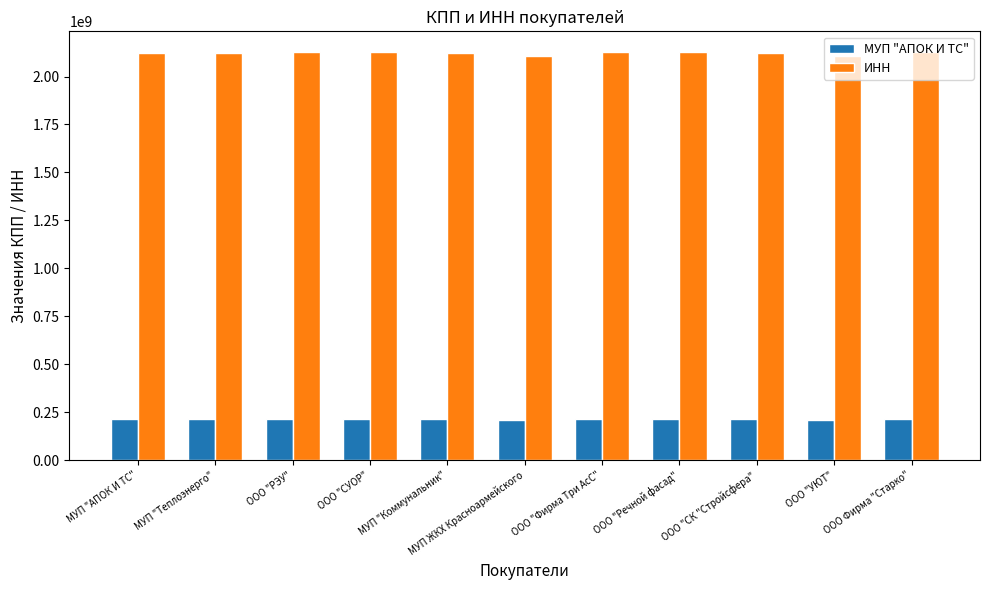

What are all the series names shown in the legend?

МУП "АПОК И ТС", ИНН